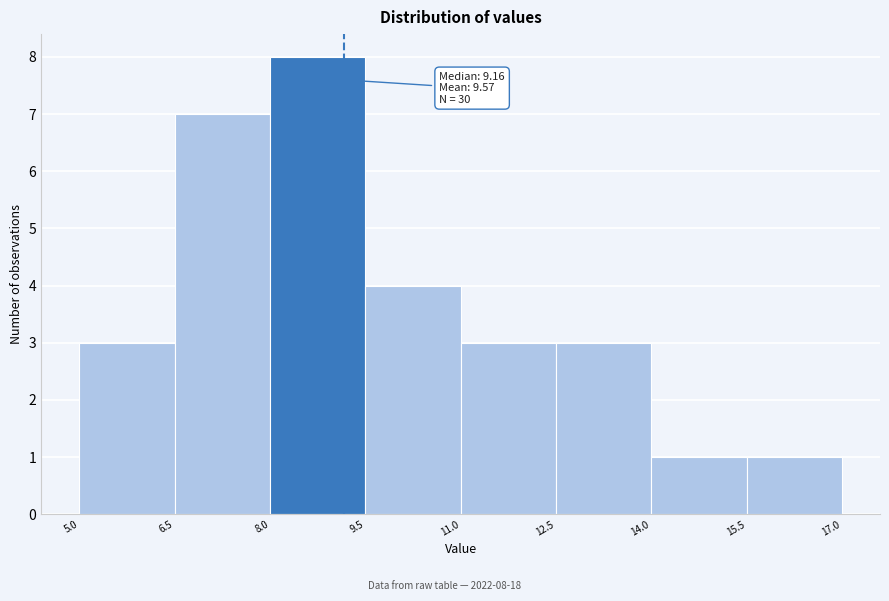

Which range on the x-axis has the tallest bar?

8.0 to 9.5